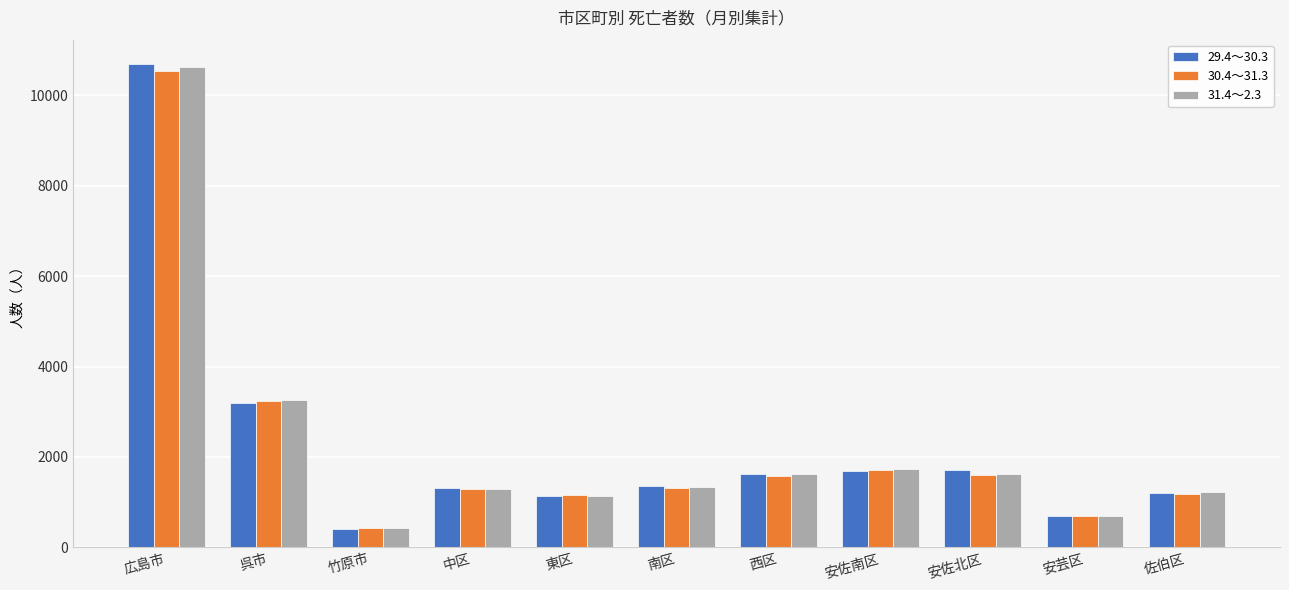

The value of 31.4～2.3 at 中区 is 1281. True or false?

True